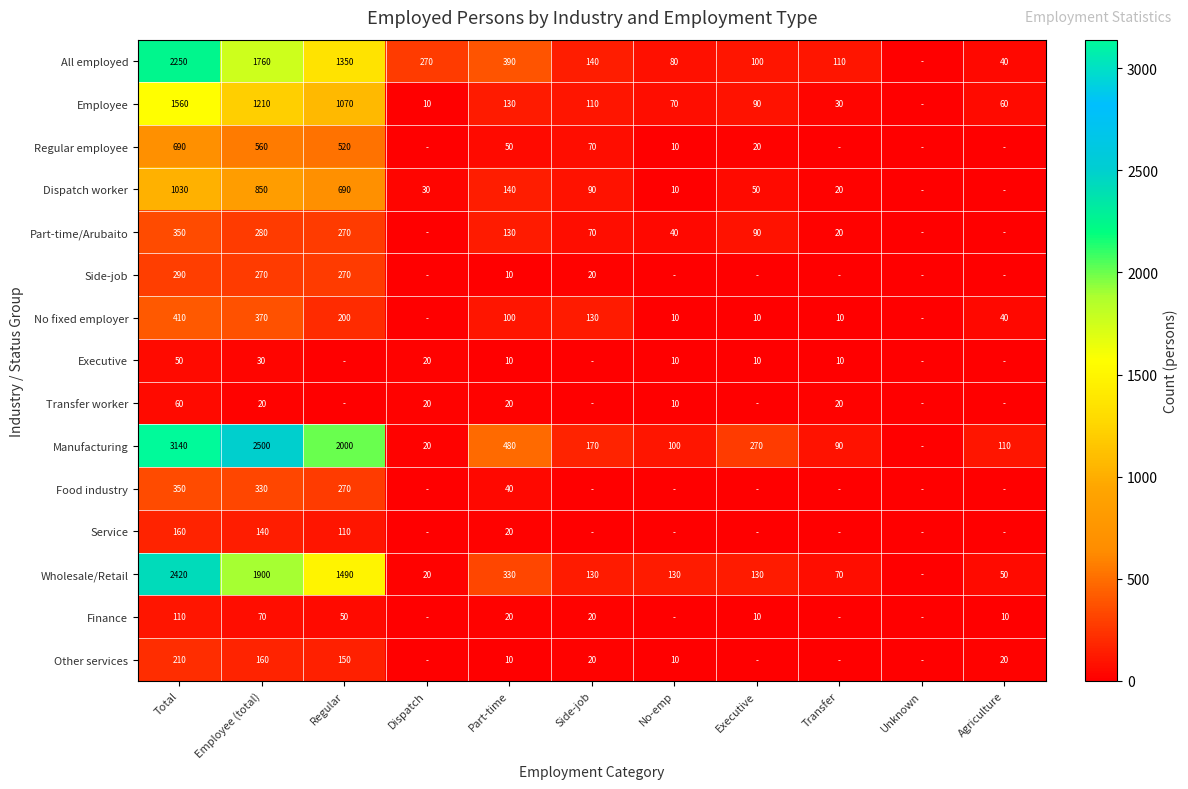

Is it true that No fixed employer equals 5 at Executive?

False